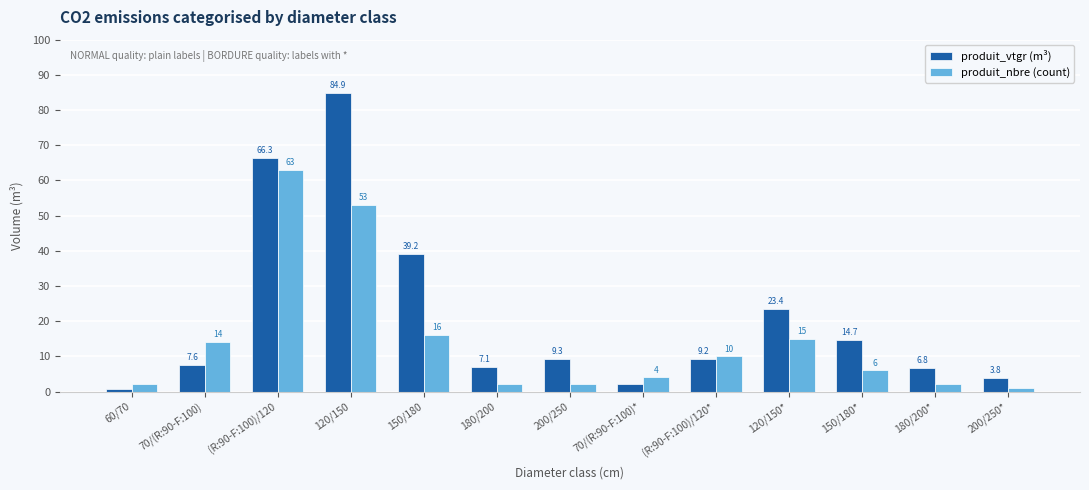

What is the label of the 9th bar from the left?

(R:90-F:100)/120*